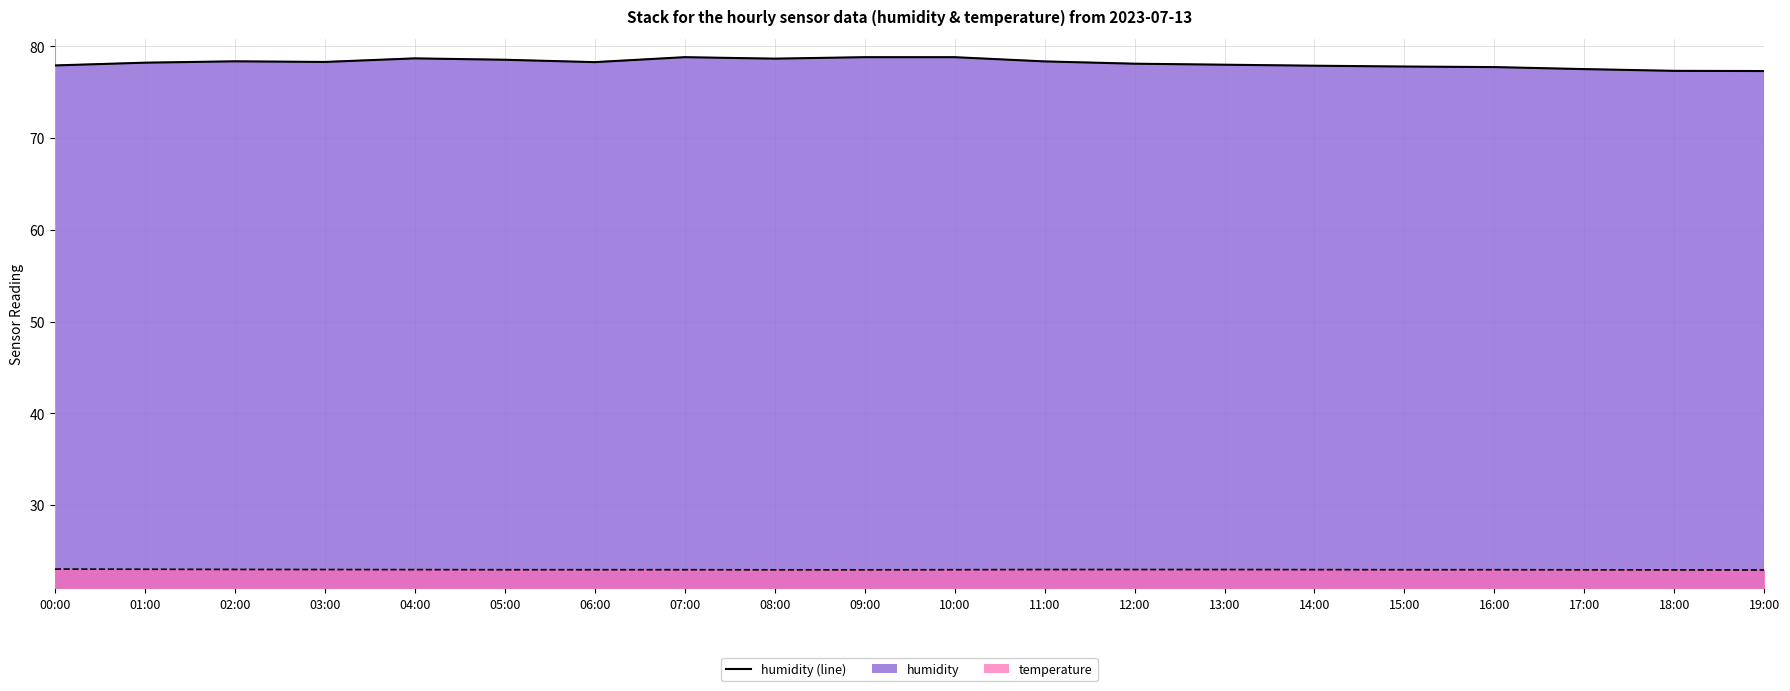

The value of humidity at 11:00 is 49.5. True or false?

False